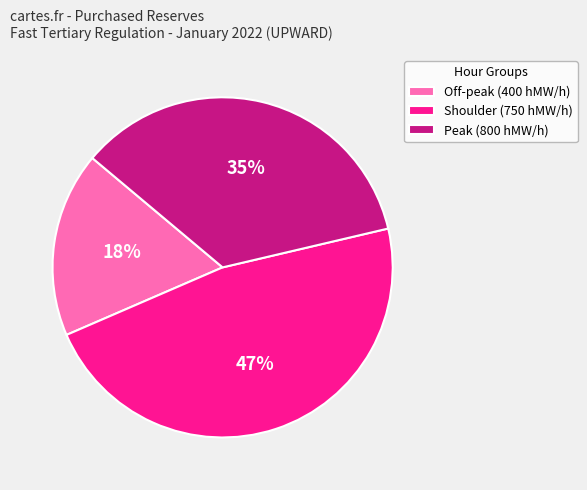

What is the ratio of the value at Off-peak (400 hMW/h) to the value at Shoulder (750 hMW/h)?

0.4